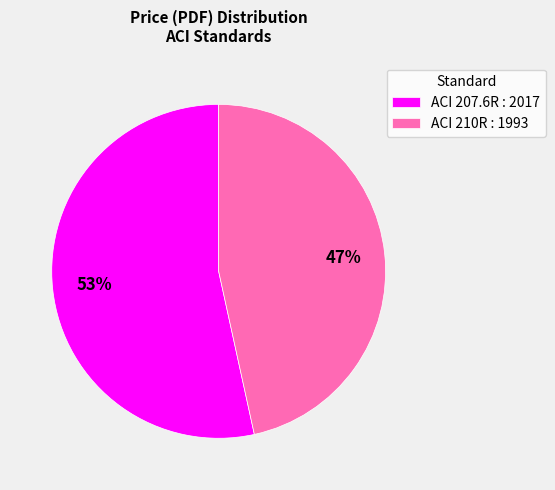

The ACI 210R : 1993 slice represents 47% of the pie. True or false?

True